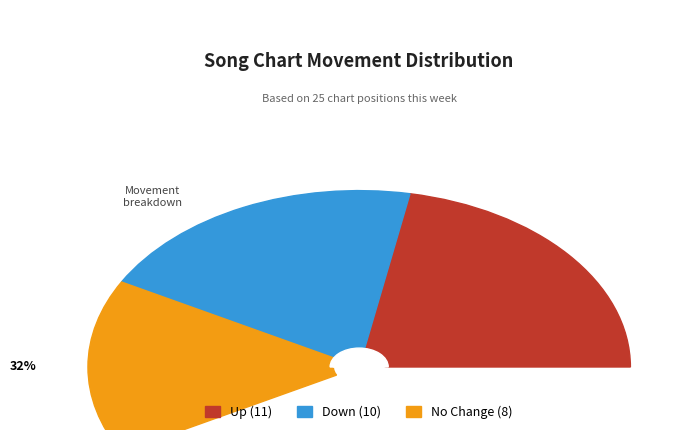

Is it true that - is 28% of the pie?

True